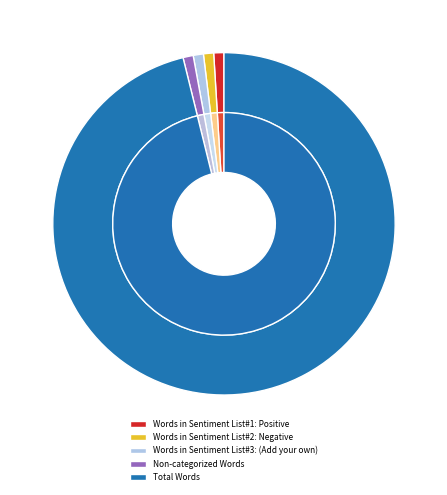

How many slices are in this pie chart?

5